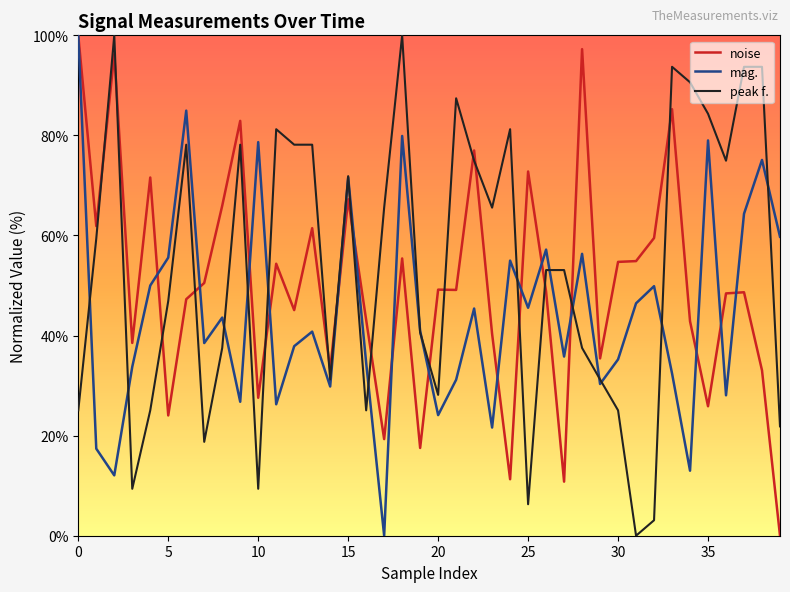

True or false: peak f. and noise intersect in this chart.

True